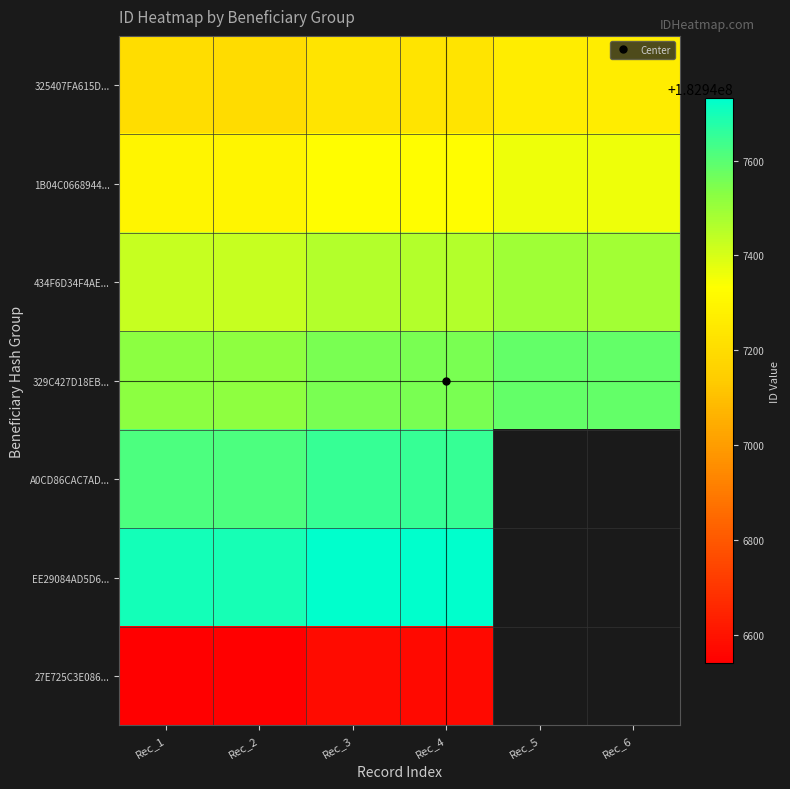

Where does the 329C427D18EB... series first go above 182947554?

Rec_5